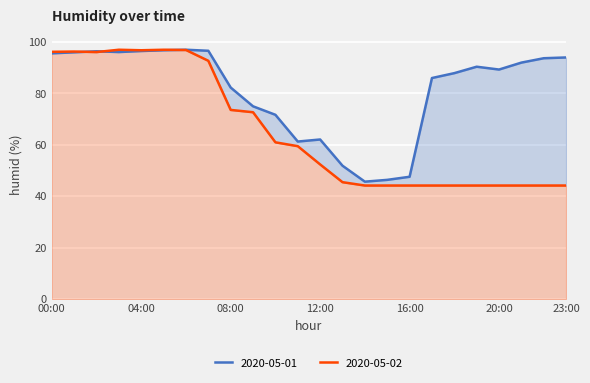

Does the chart display data point markers on the line(s)?

No